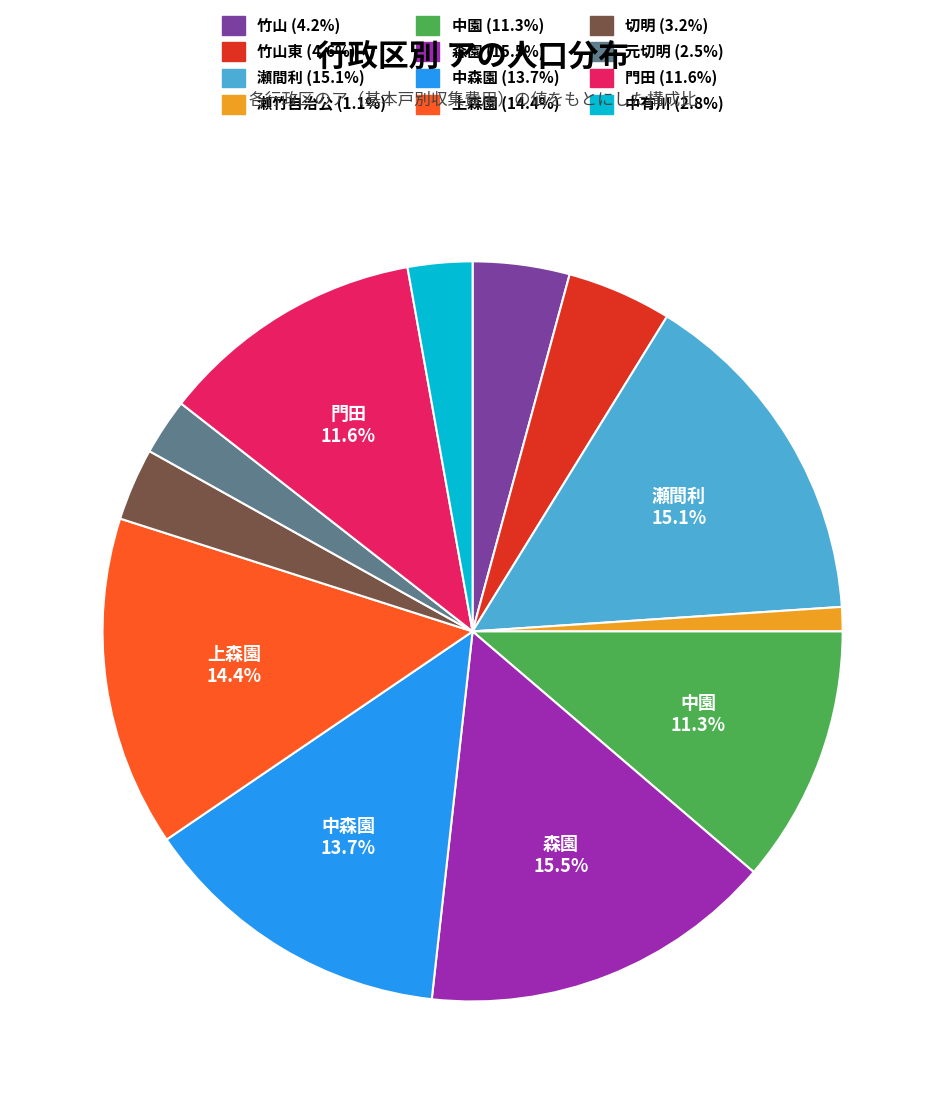

Is there a majority slice in this chart?

No